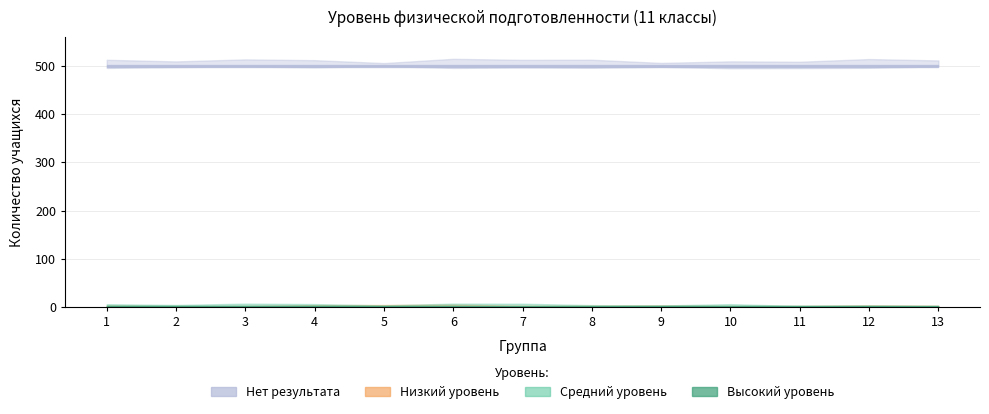

How many series are shown in this chart?

4